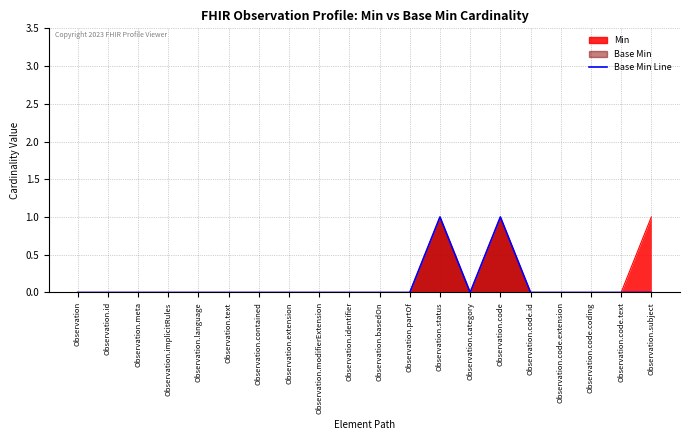

What is the difference between the maximum and minimum values?

1